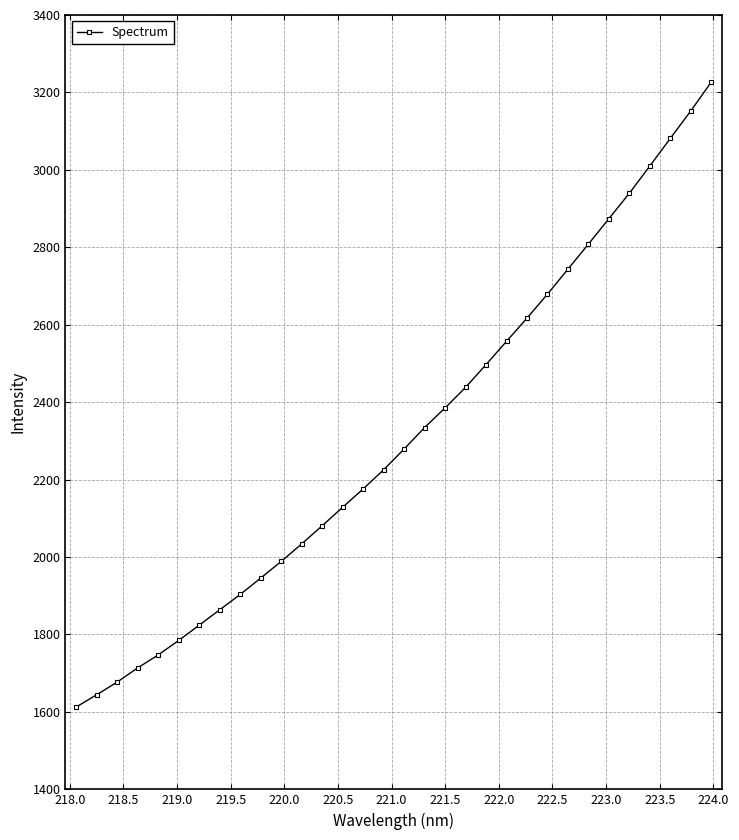

What is the average value?

2311.6